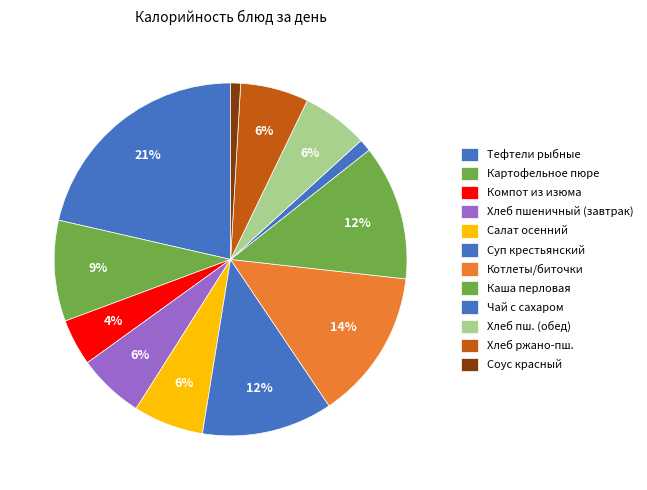

How many segments does this pie chart have?

12